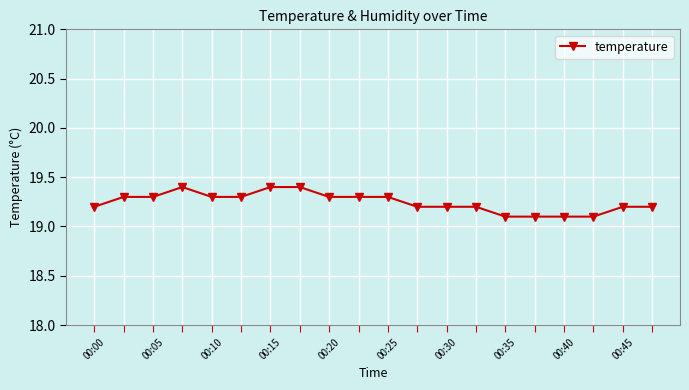

Is this an area chart (filled region under the line)?

No